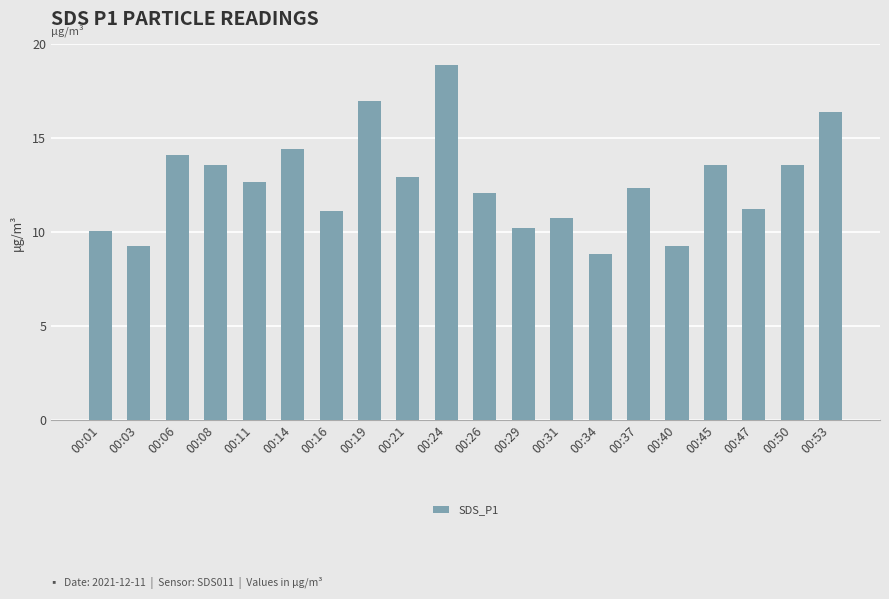

What is the difference between the maximum and second lowest values?

9.7